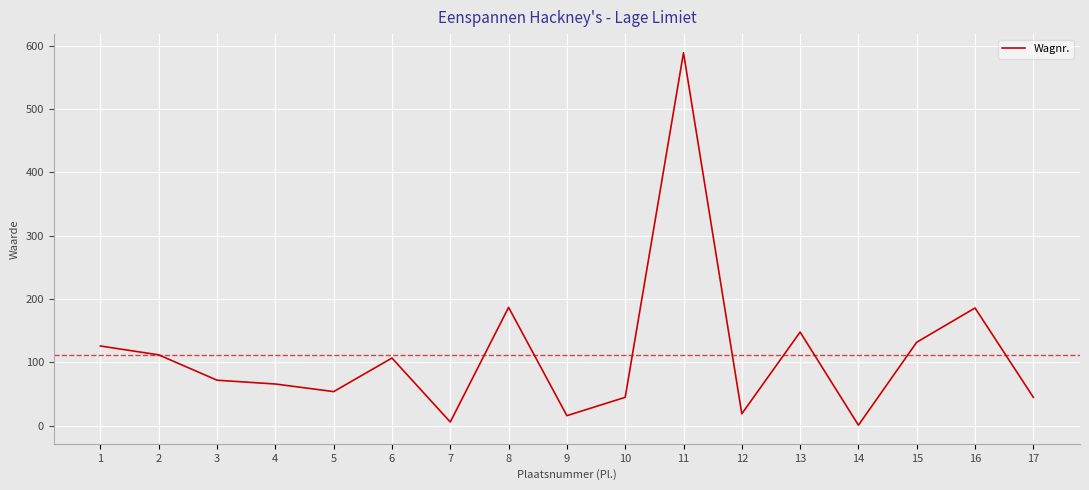

At which category does the data reach its first local peak?

6